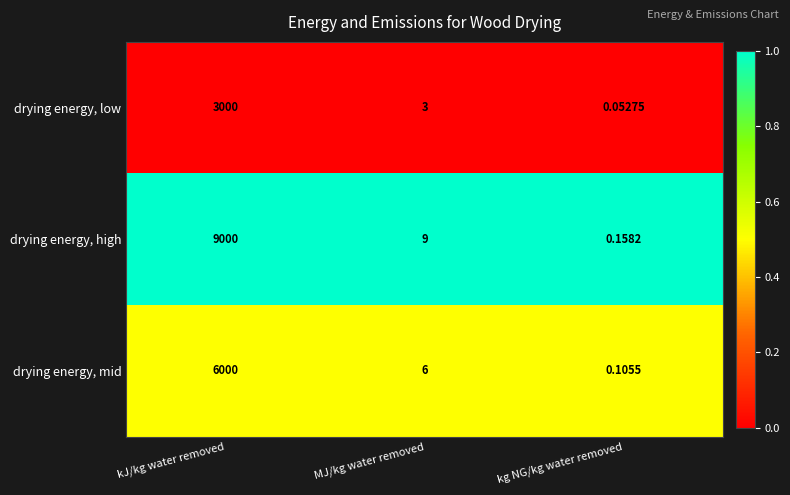

Which series has the widest spread of values?

drying energy, high